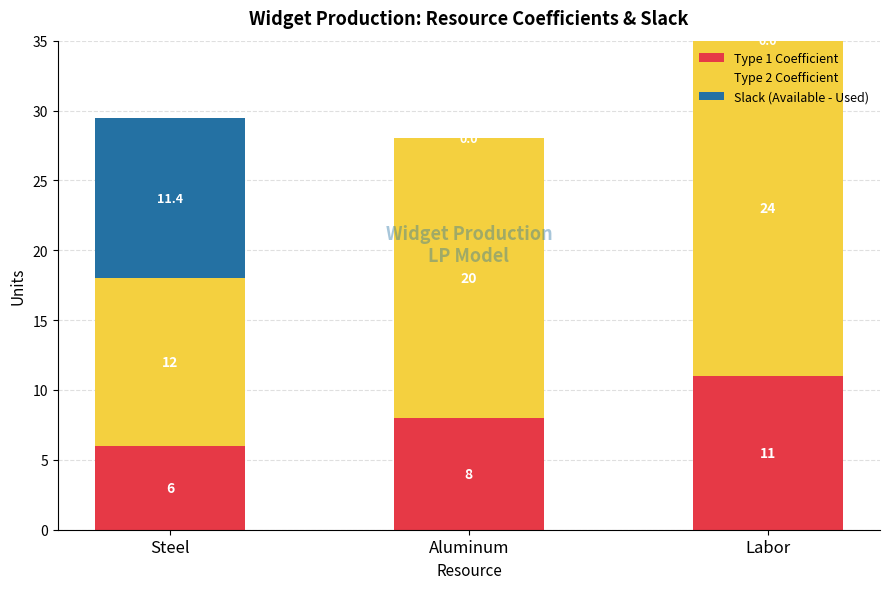

At which category is the sum across all series the highest?

Labor